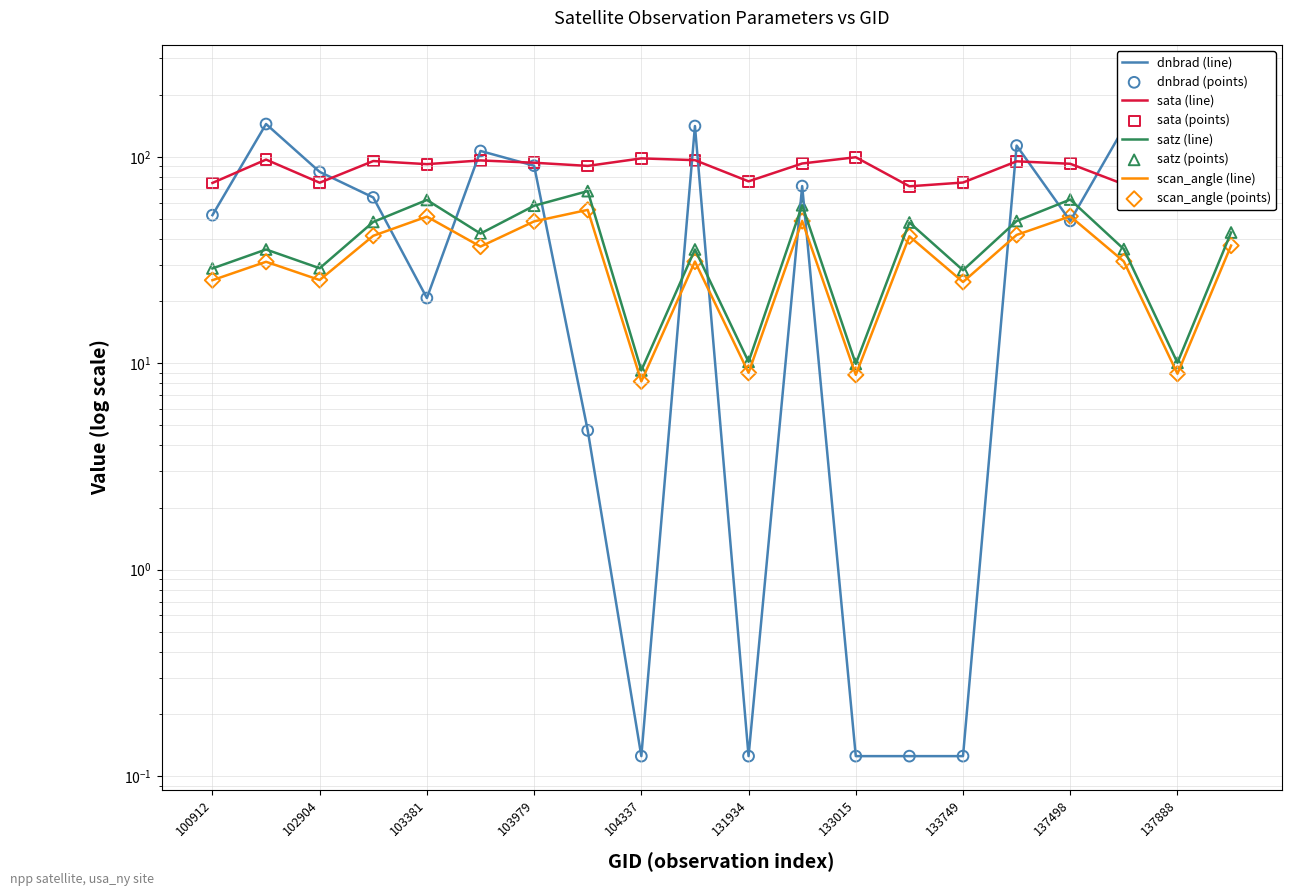

What is the total value across all series at 104337?

115.7